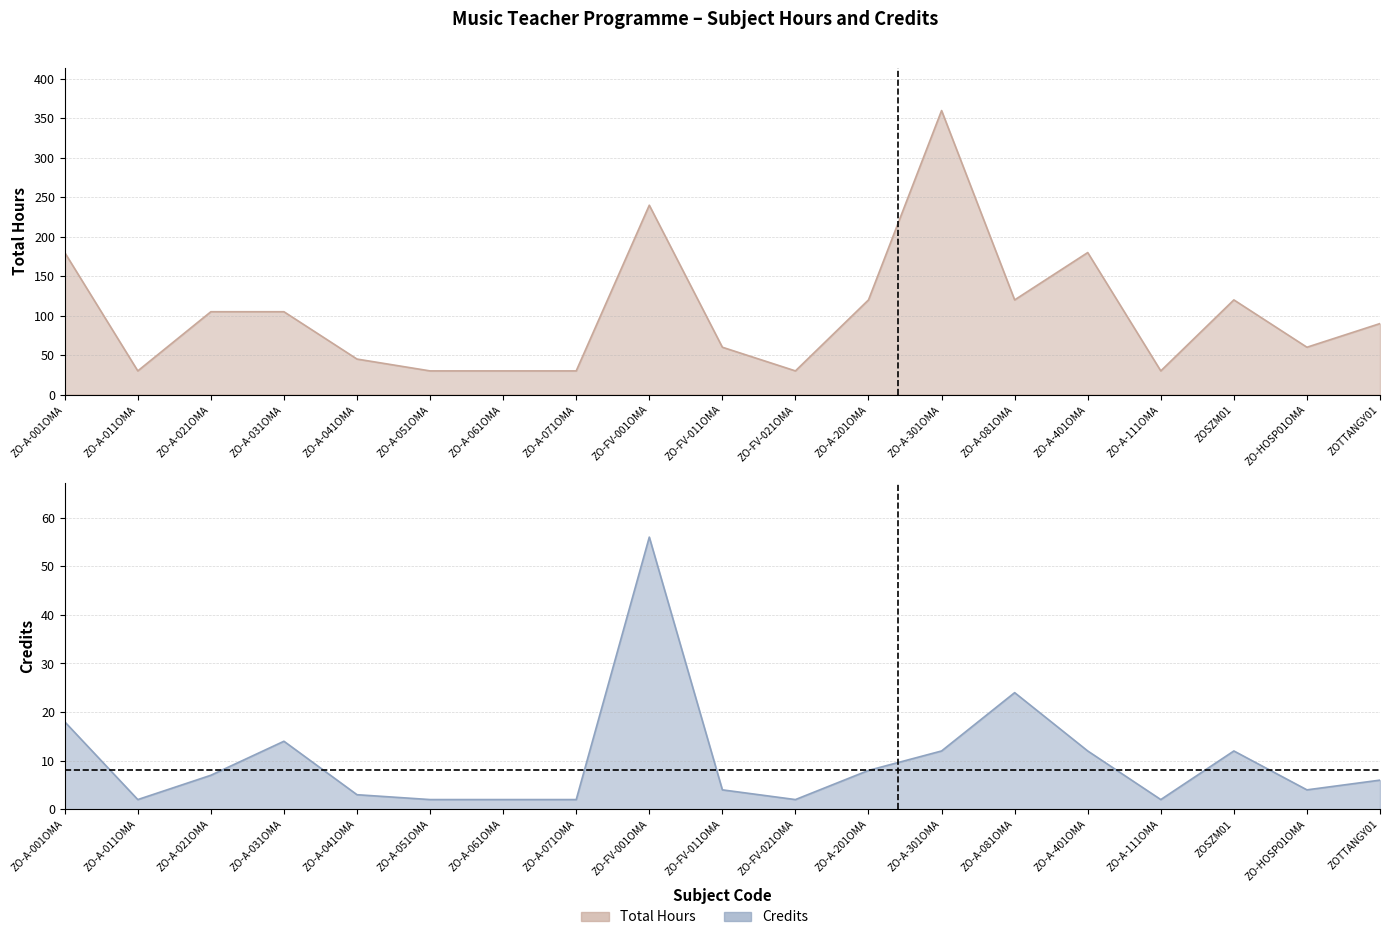

What is the label of the 14th point from the right?

ZO-A-051OMA